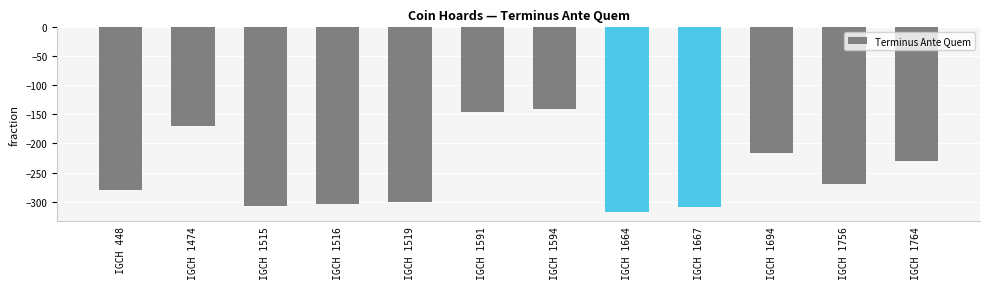

The chart shows a value of -98 at IGCH 1591. True or false?

False